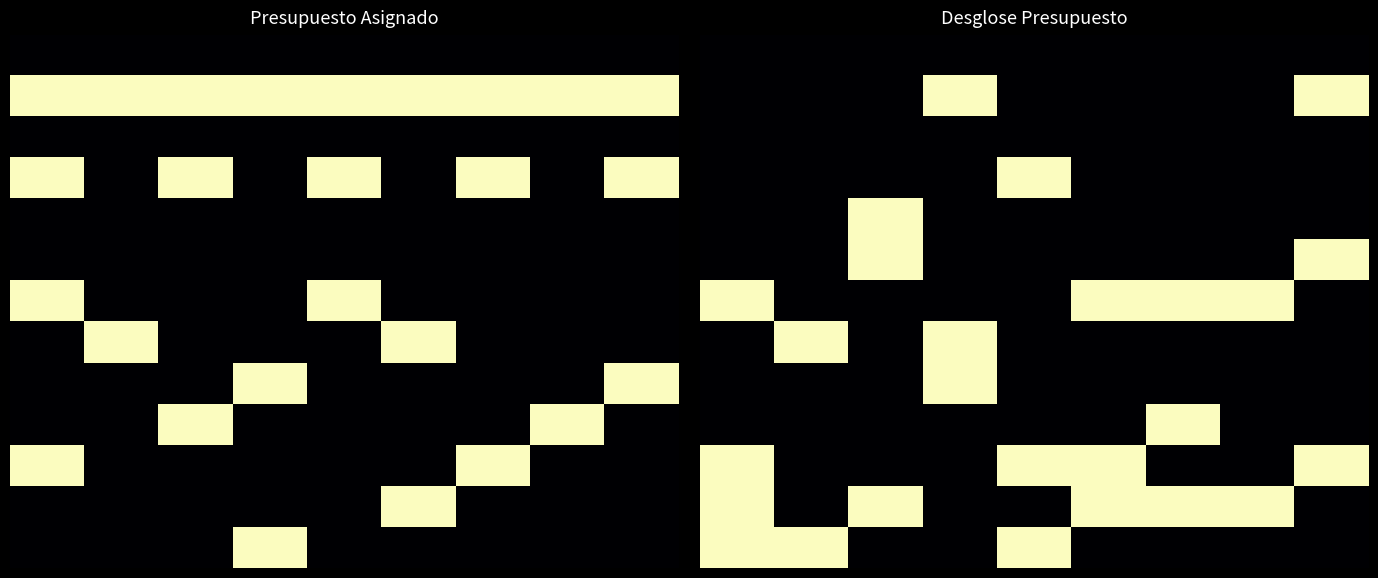

What is the spread (max minus min) of values at 0?

1.0